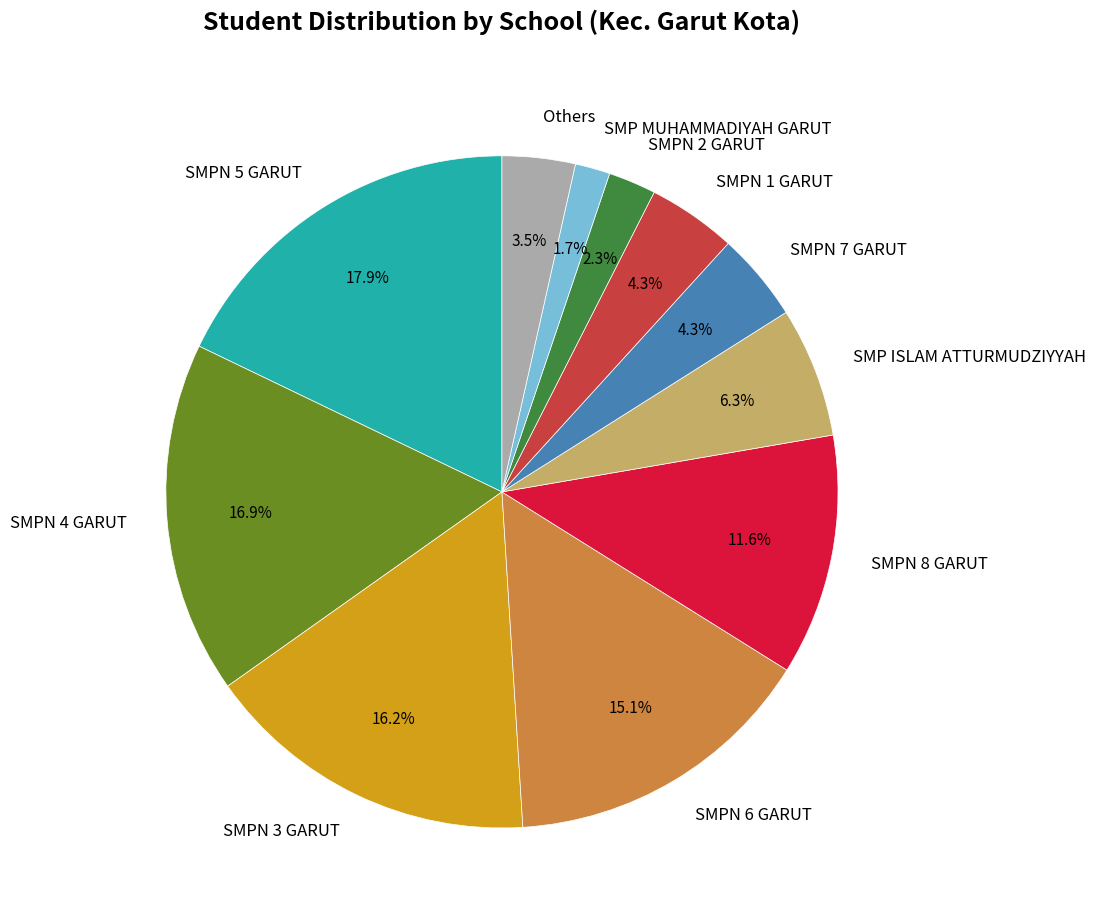

Do SMPN 6 GARUT and SMP MUHAMMADIYAH GARUT together represent more than half of the pie?

No